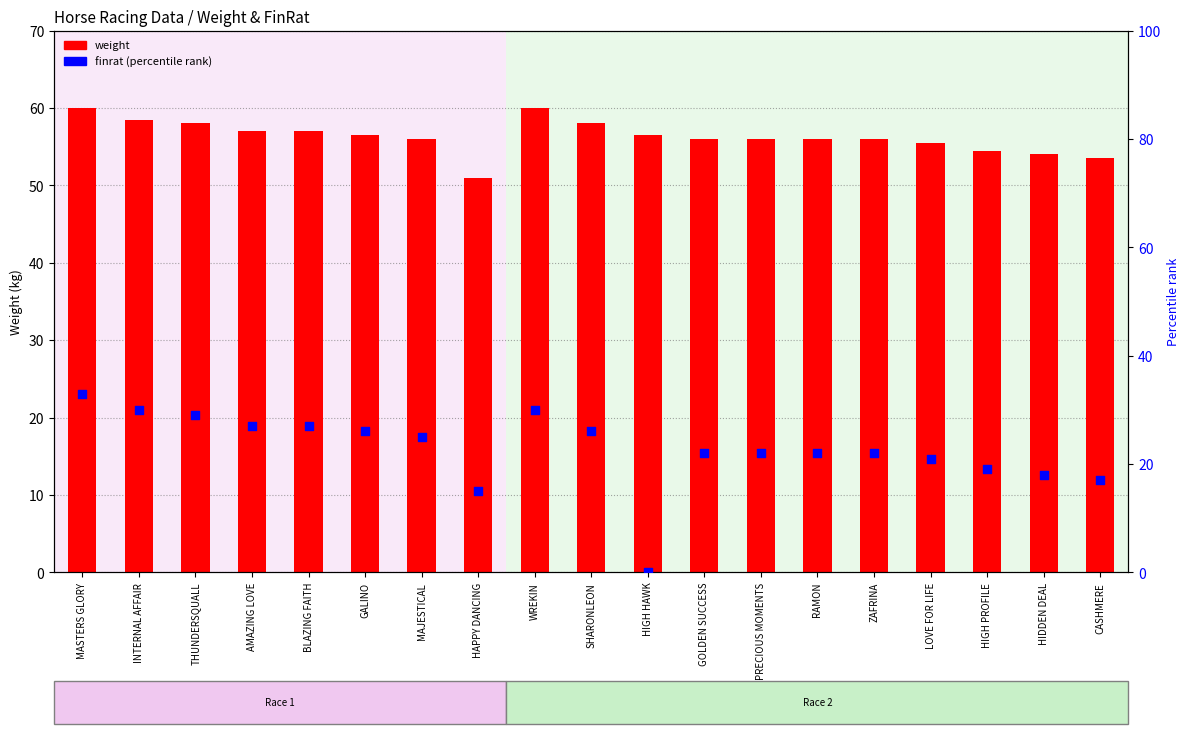

Is the value of finrat (percentile) at PRECIOUS MOMENTS greater than the value of weight at LOVE FOR LIFE?

No